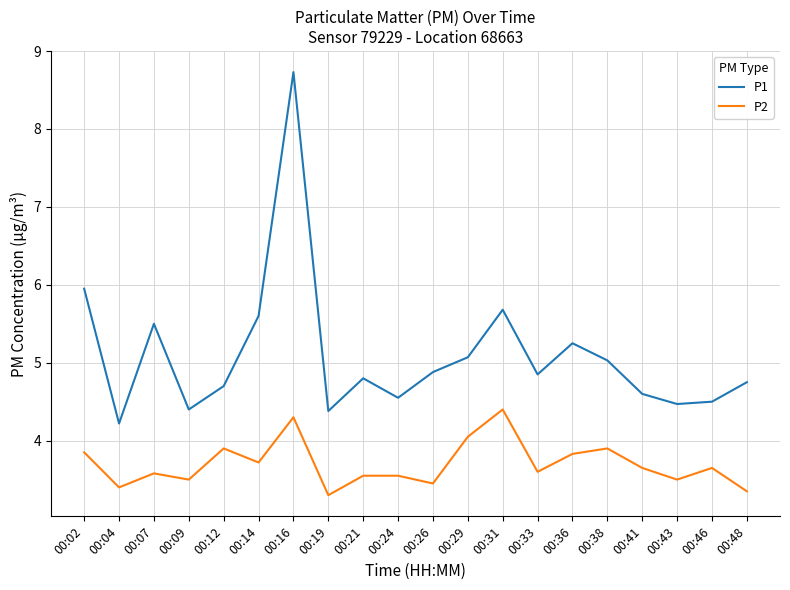

What is the difference between the maximum and minimum values in the P1 series?

4.5